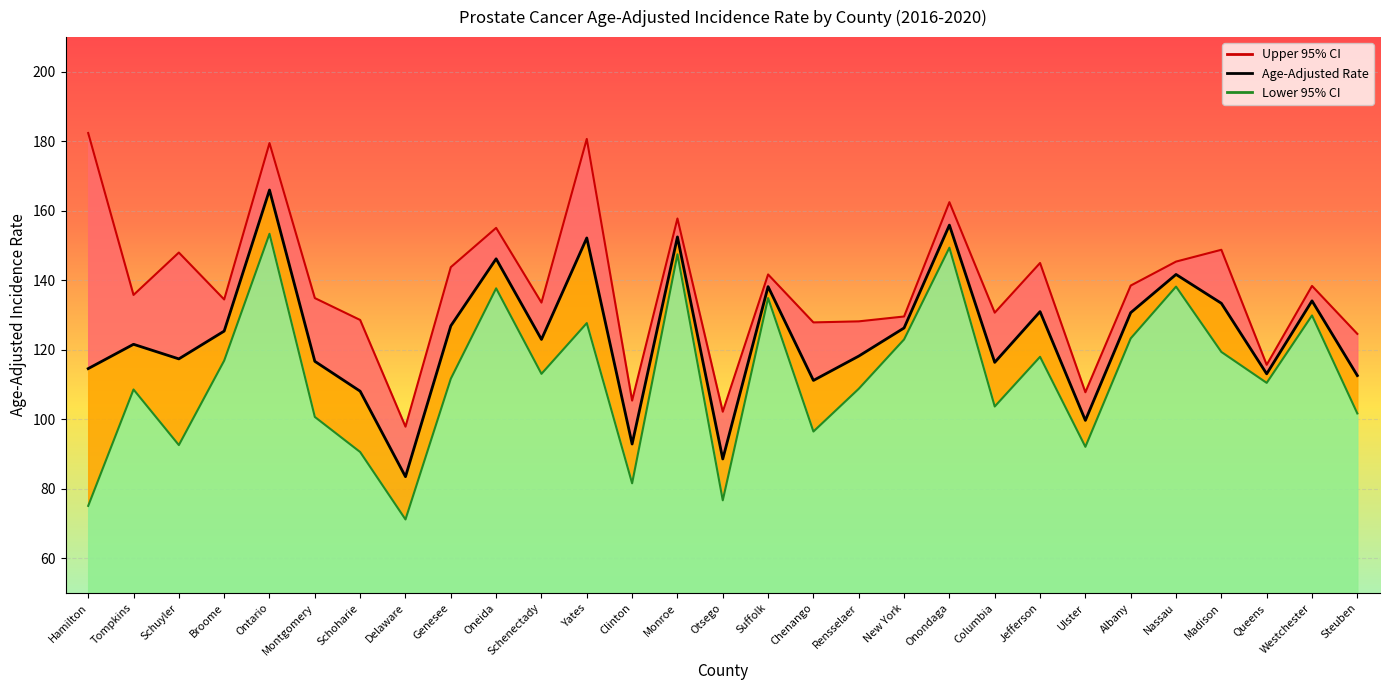

What is the lowest value of the Upper 95% CI series?

97.9